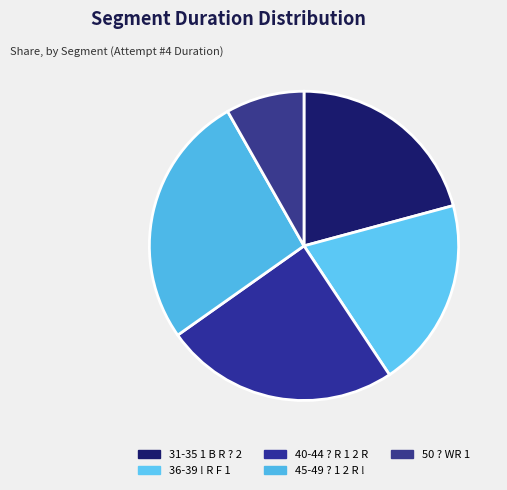

Count the number of slices in the pie.

5